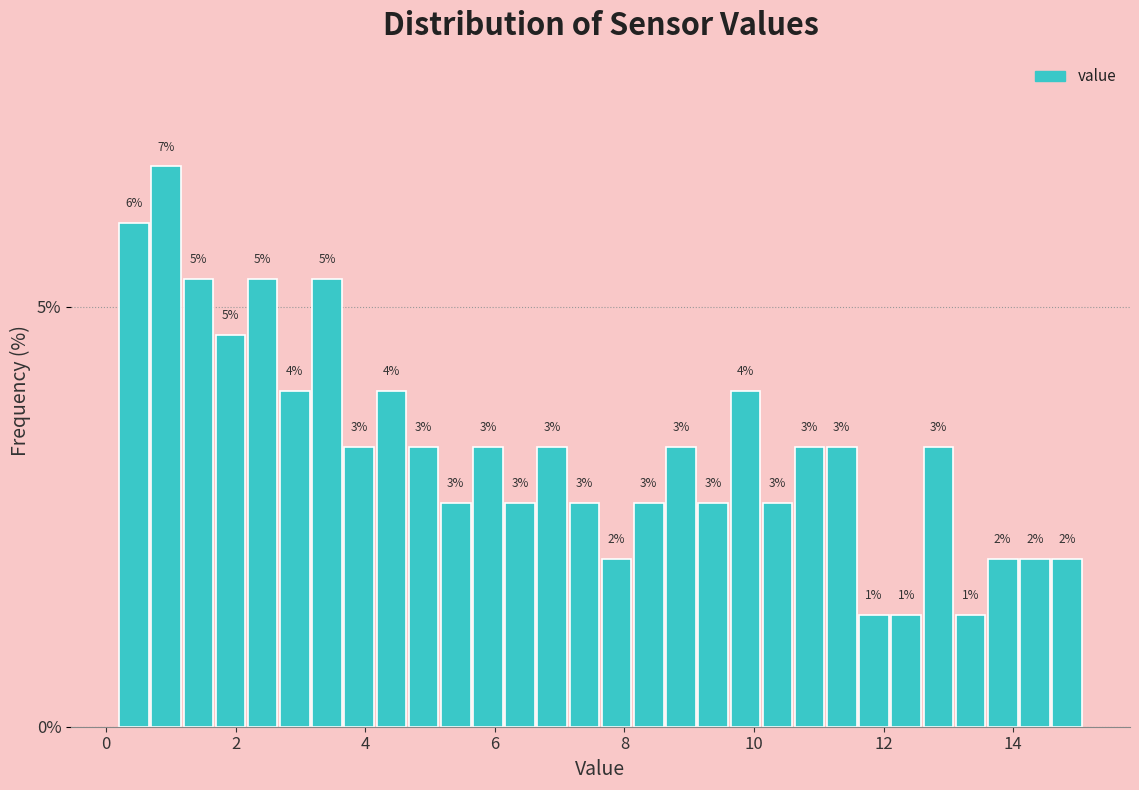

Around what value on the x-axis is the tallest bar? Give the approximate position of its centre, as read against the axis.

1.0